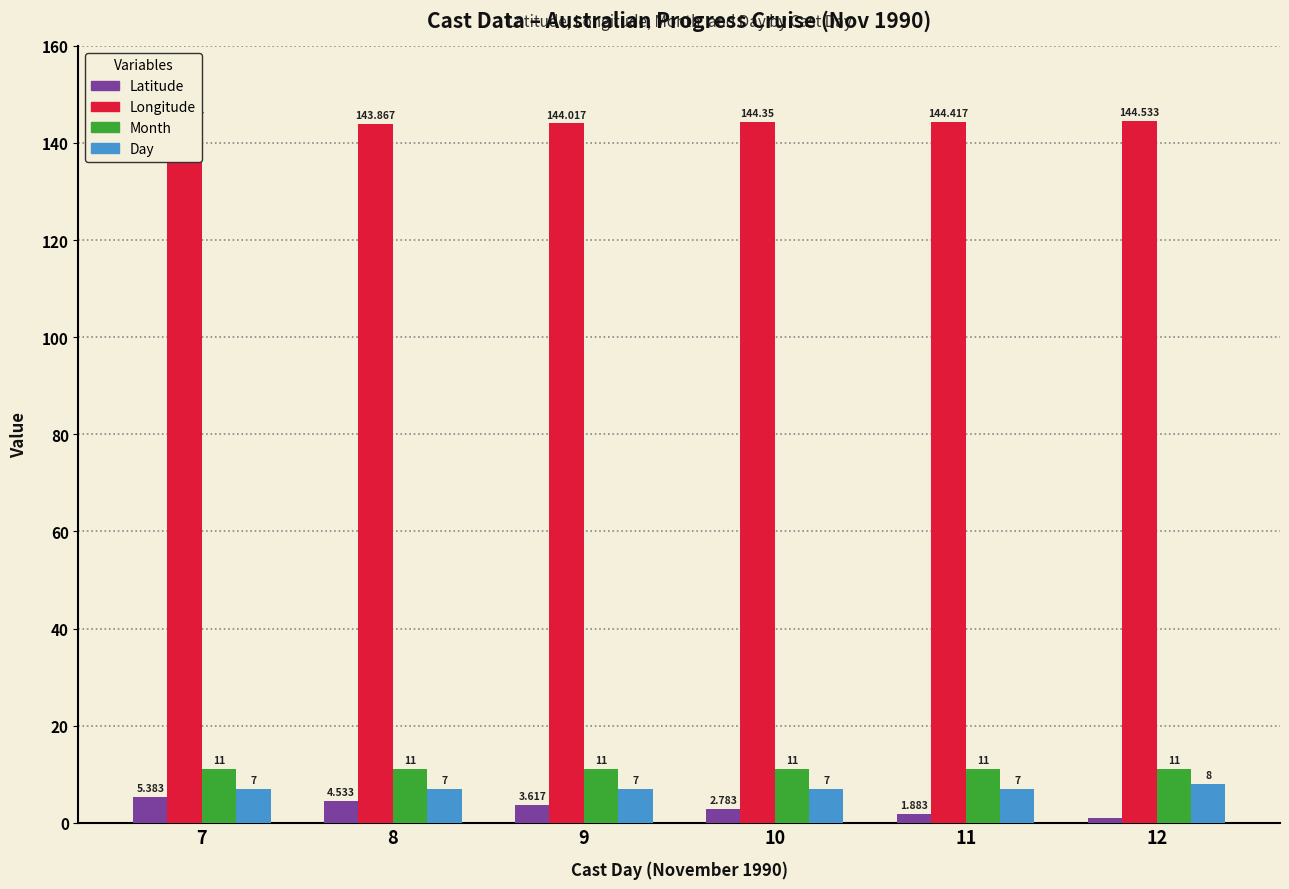

Reading right to left, list all the values displayed in this chart.

Latitude: 12=1.0	11=1.9	10=2.8	9=3.6	8=4.5	7=5.4
Longitude: 12=144.5	11=144.4	10=144.3	9=144.0	8=143.9	7=143.7
Month: 12=11.0	11=11.0	10=11.0	9=11.0	8=11.0	7=11.0
Day: 12=8.0	11=7.0	10=7.0	9=7.0	8=7.0	7=7.0